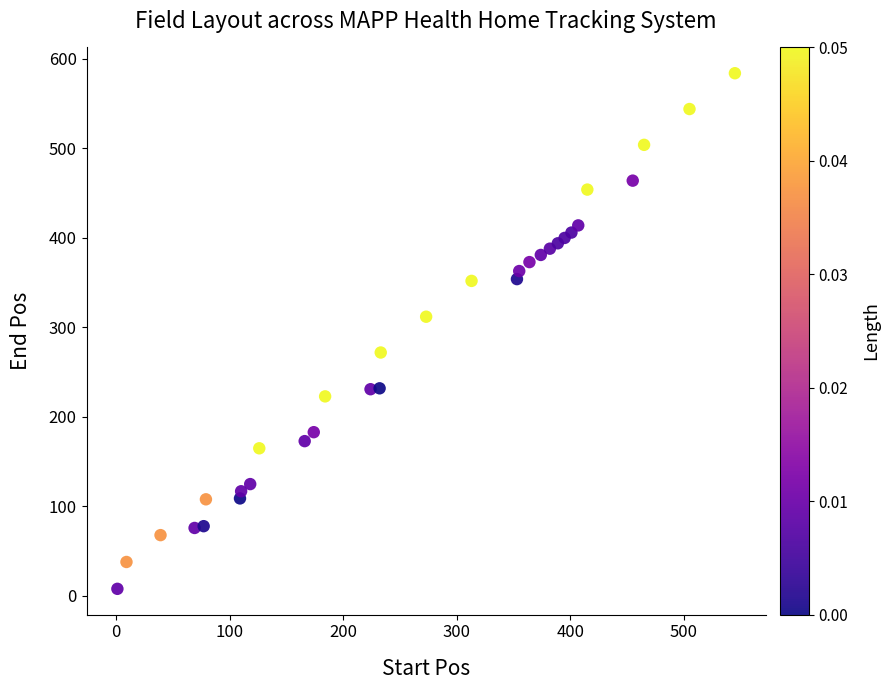

What is the range of X values (max minus min)?

544